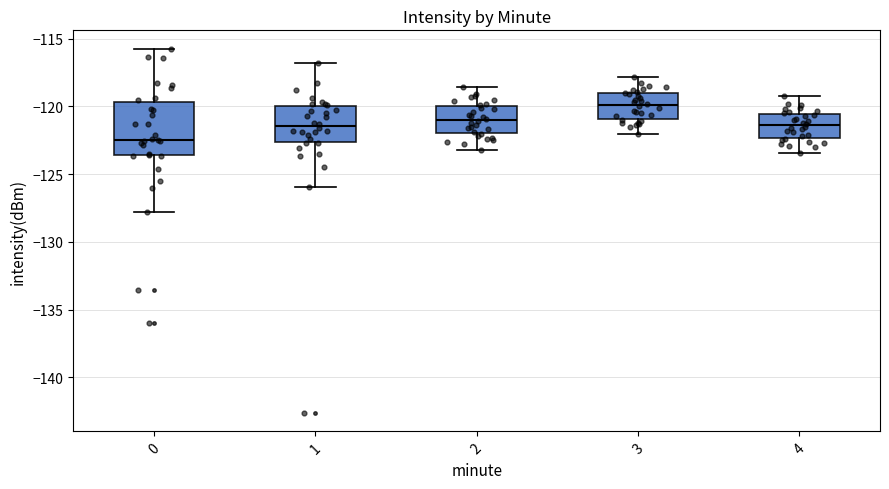

Which box has the lowest median line?

0